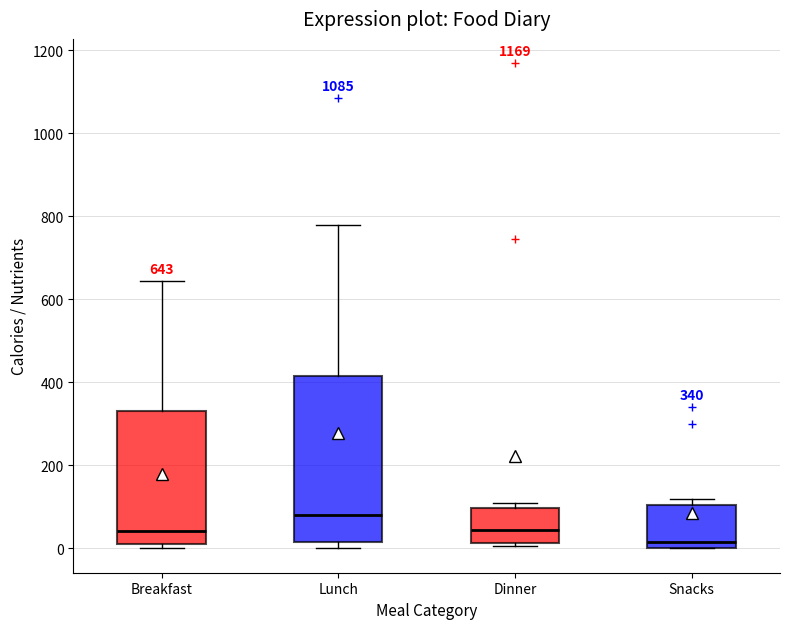

Which box has the lowest median line?

Snacks